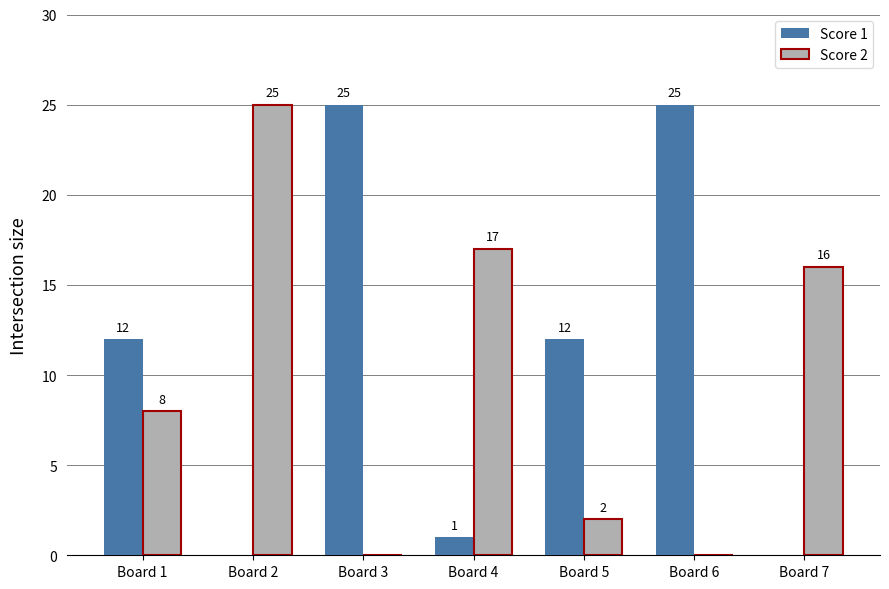

Are the bars horizontal?

No